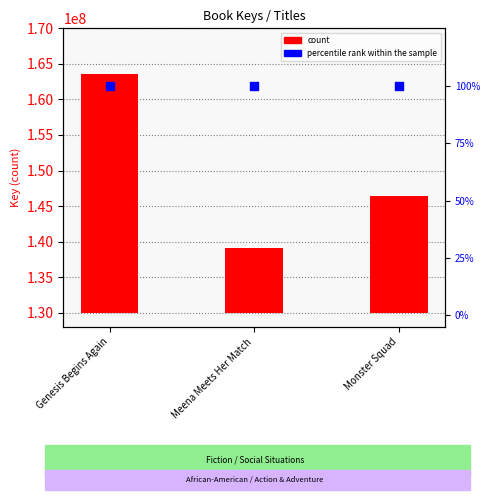

At which category is the sum across all series the highest?

Genesis Begins Again